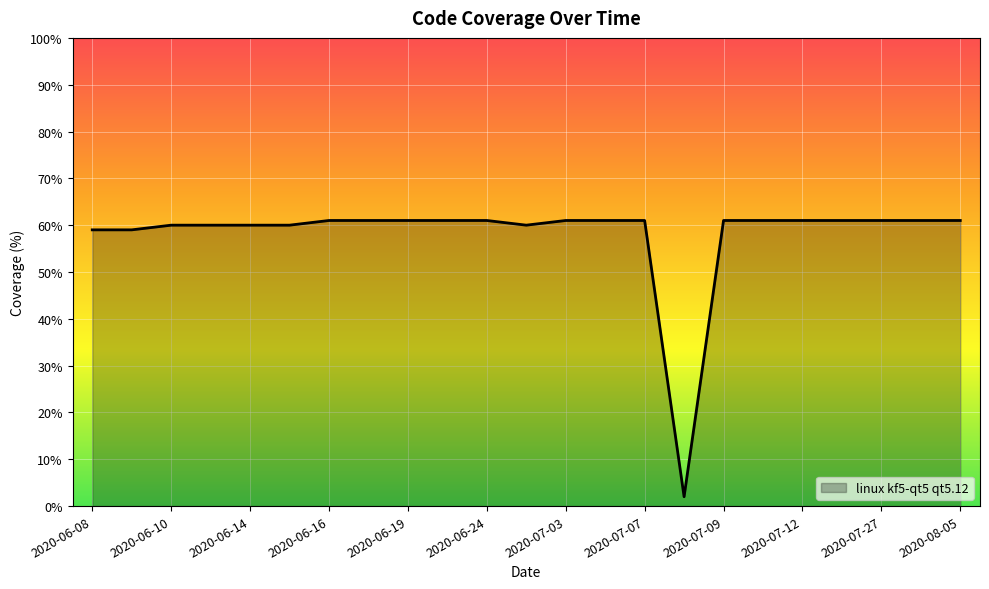

What is the difference between the maximum and minimum values?

59